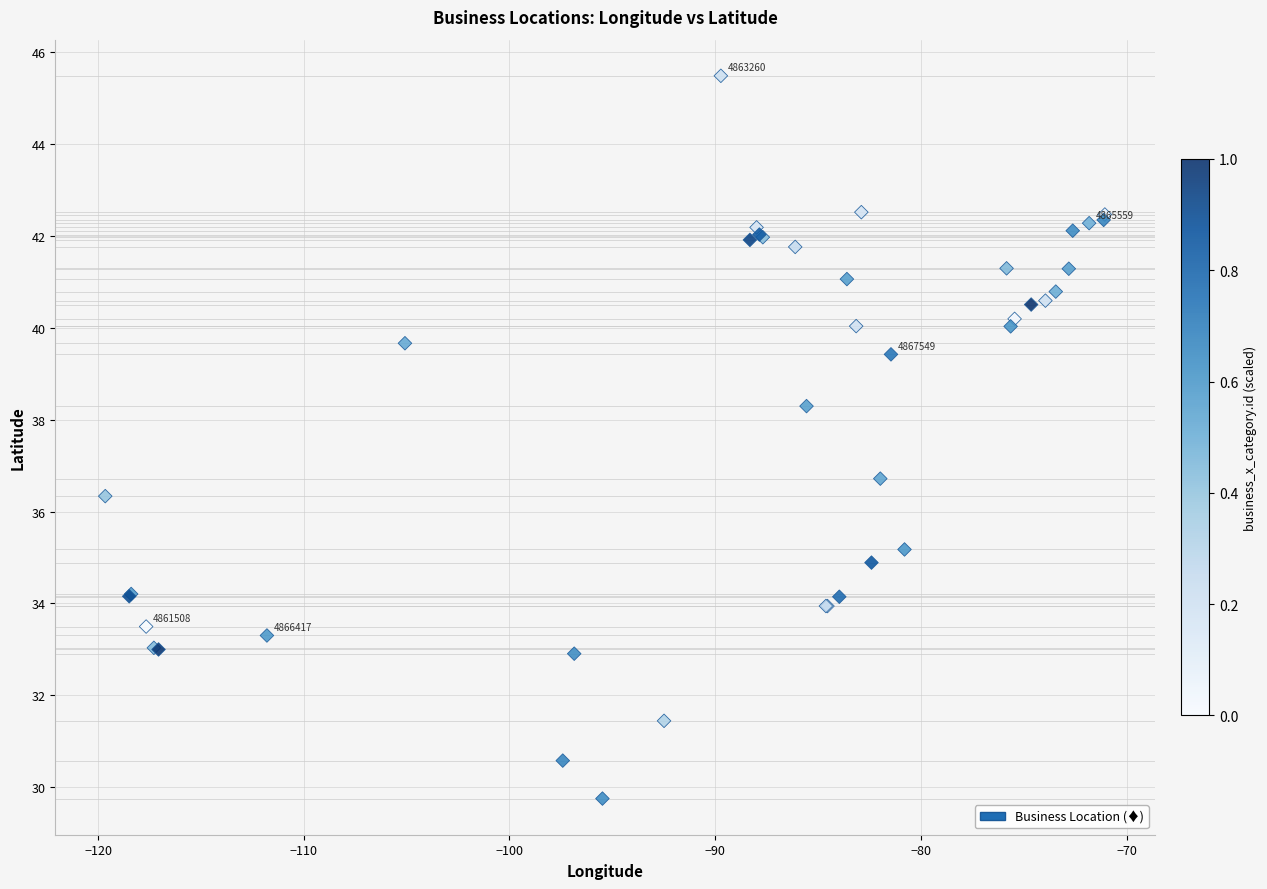

What Y value in the scatter plot is closest to 37?

36.7